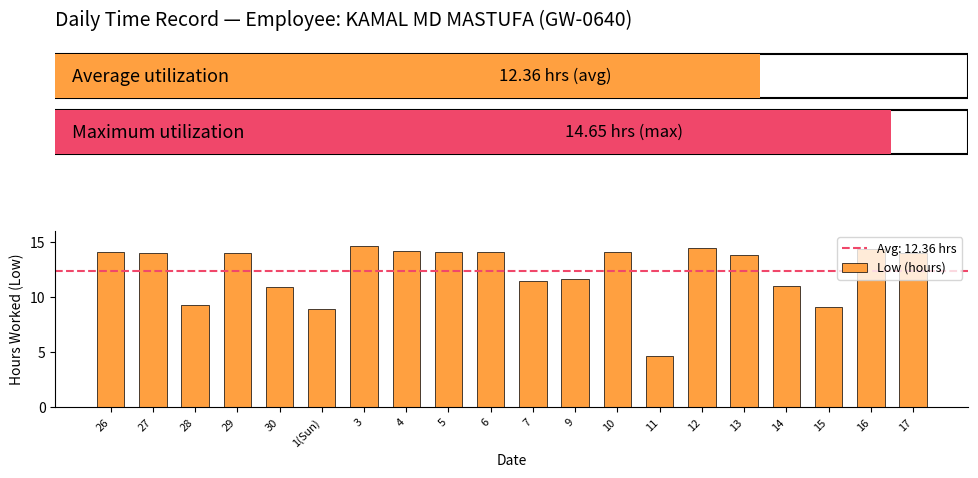

Are the bars horizontal?

No